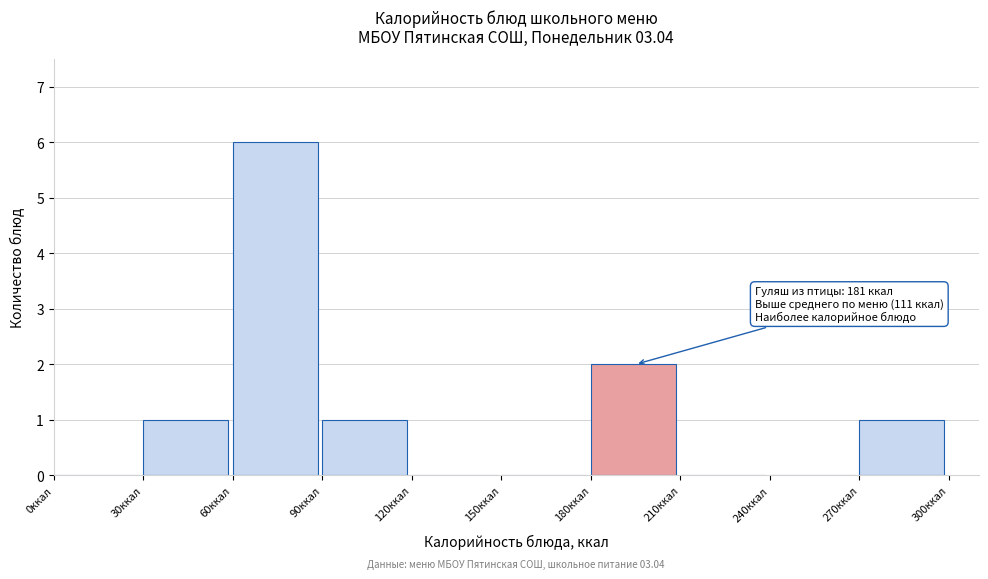

Which range on the x-axis has the tallest bar?

60 to 90